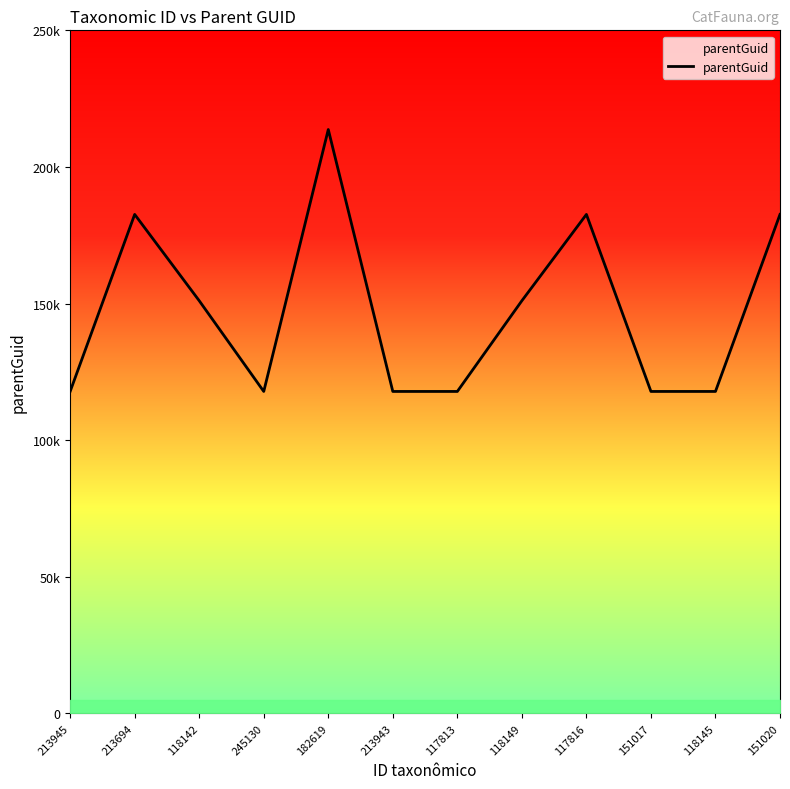

What is the greatest value displayed?

213694